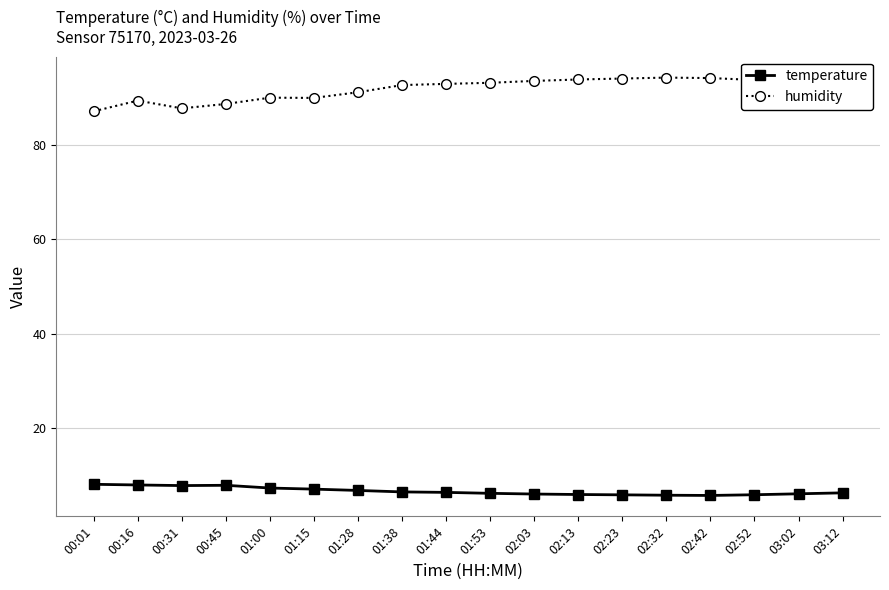

How many categories are shown in the chart?

18